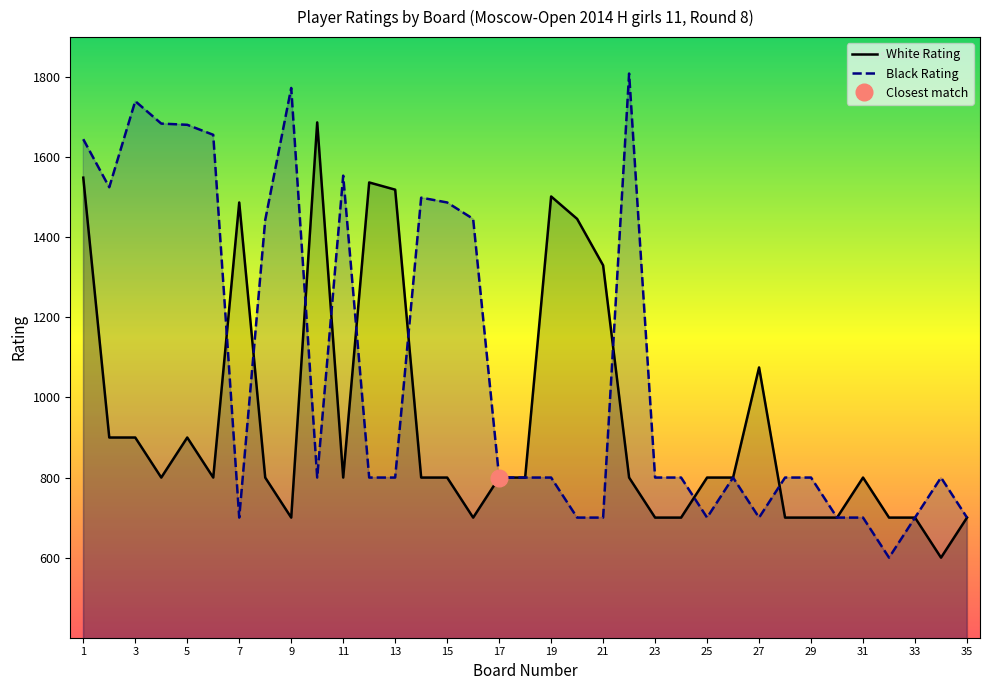

Is it true that White Rating equals 700 at 23?

True